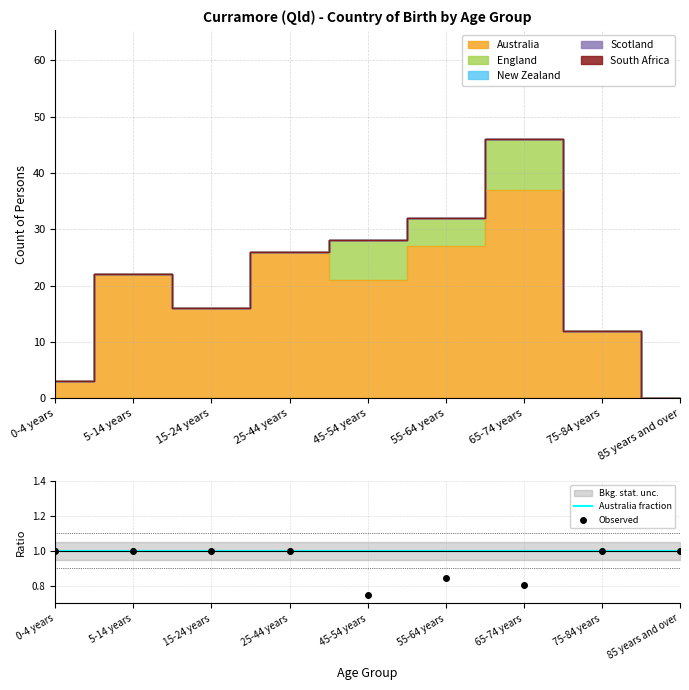

The value of Australia fraction at 65-74 years is 1.0. True or false?

True